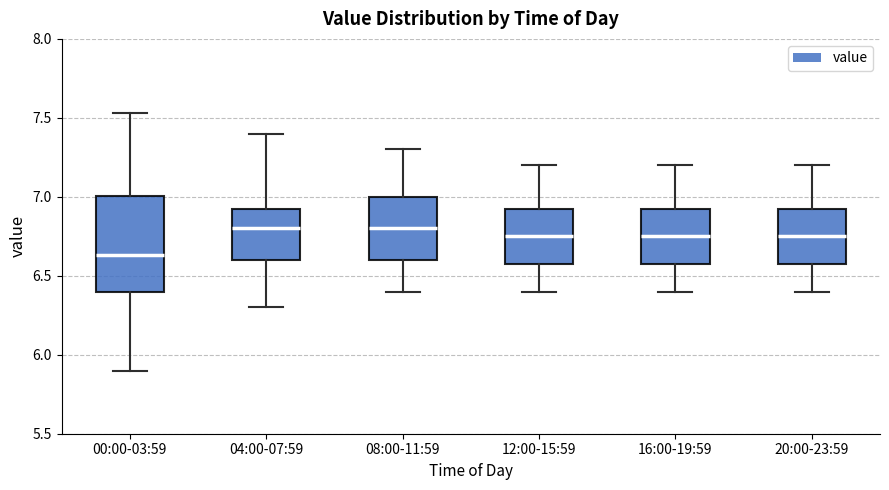

Which box is the tallest, from its lower edge to its upper edge?

00:00-03:59